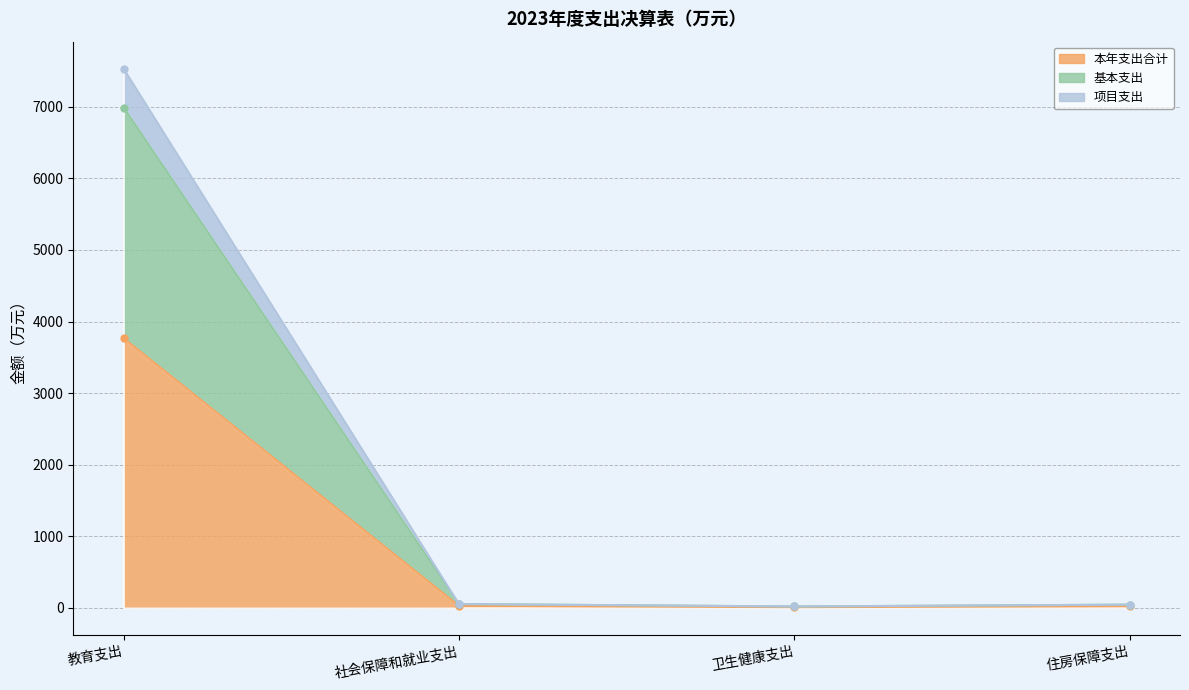

Where is the first local minimum for 项目支出?

卫生健康支出